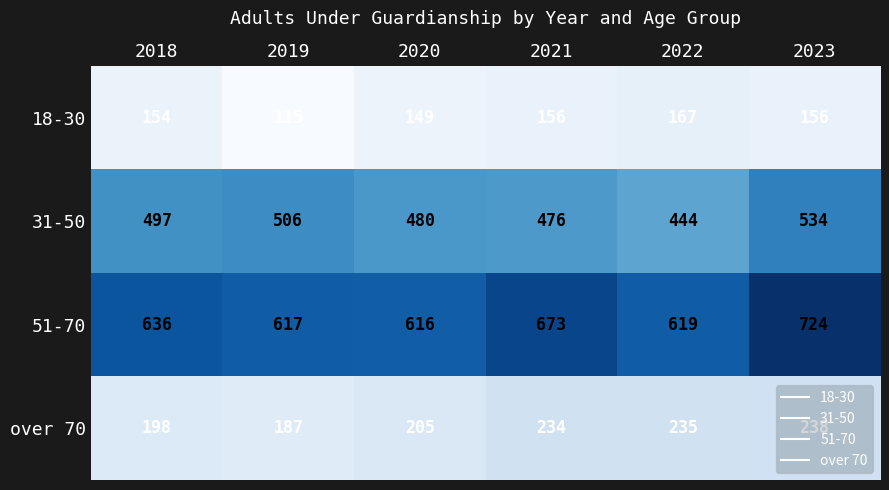

At 2023, list the series in order from largest to smallest.

51-70, 31-50, over 70, 18-30